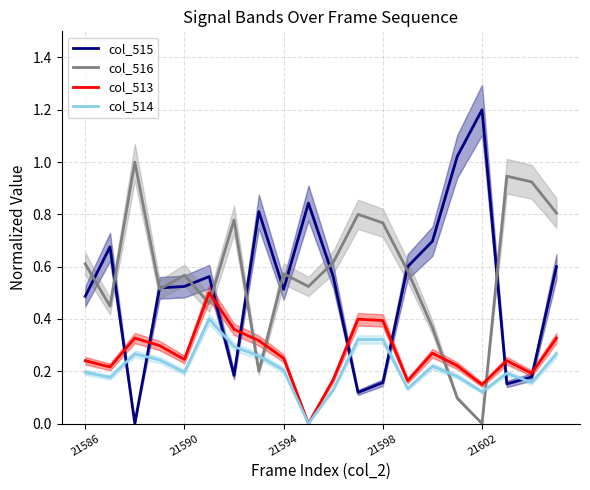

Where do col_514 and col_516 first cross each other?

21592 and 21593